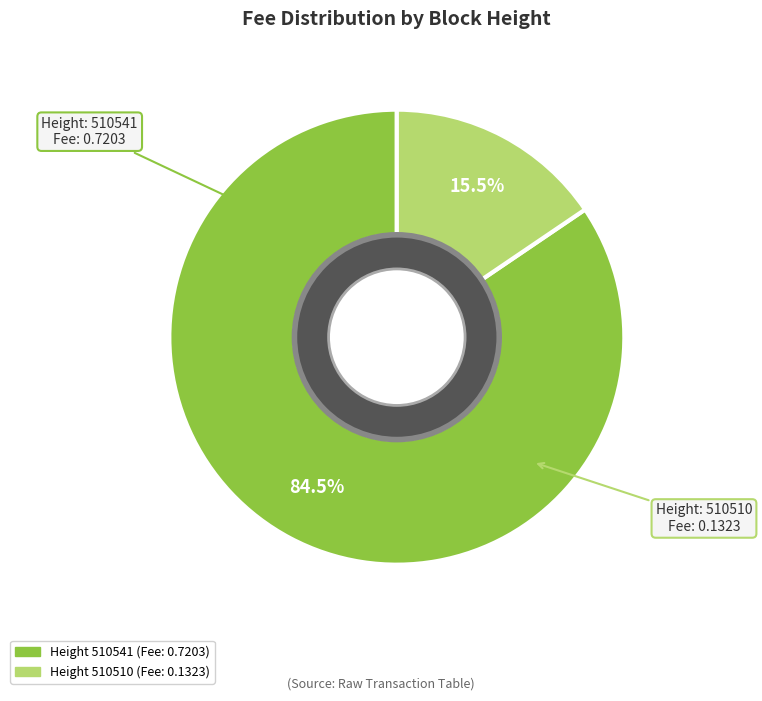

Does any single category account for the majority?

Yes